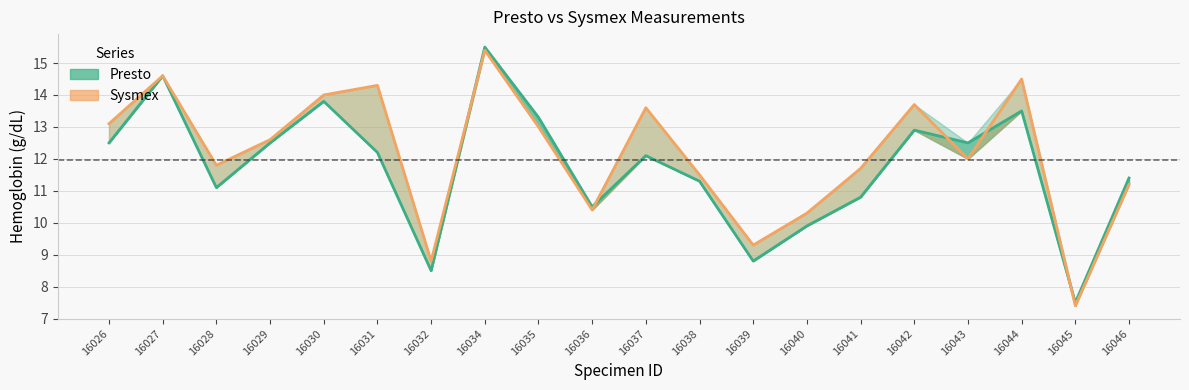

Is it true that Presto equals 12.2 at 16031?

True